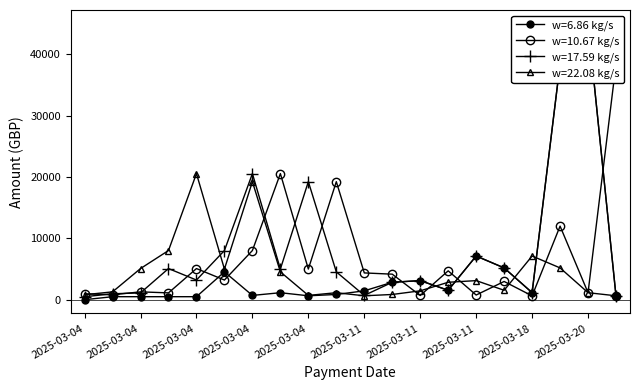

How many times do w=10.67 kg/s and w=6.86 kg/s cross each other?

6